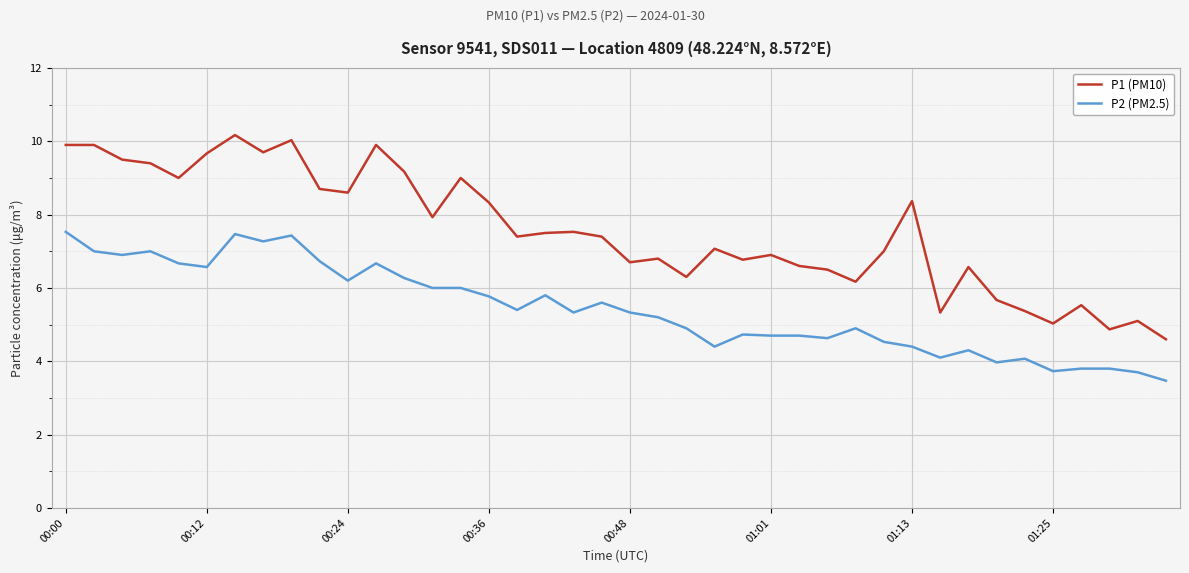

True or false: P1 (PM10) and P2 (PM2.5) cross at least once.

False